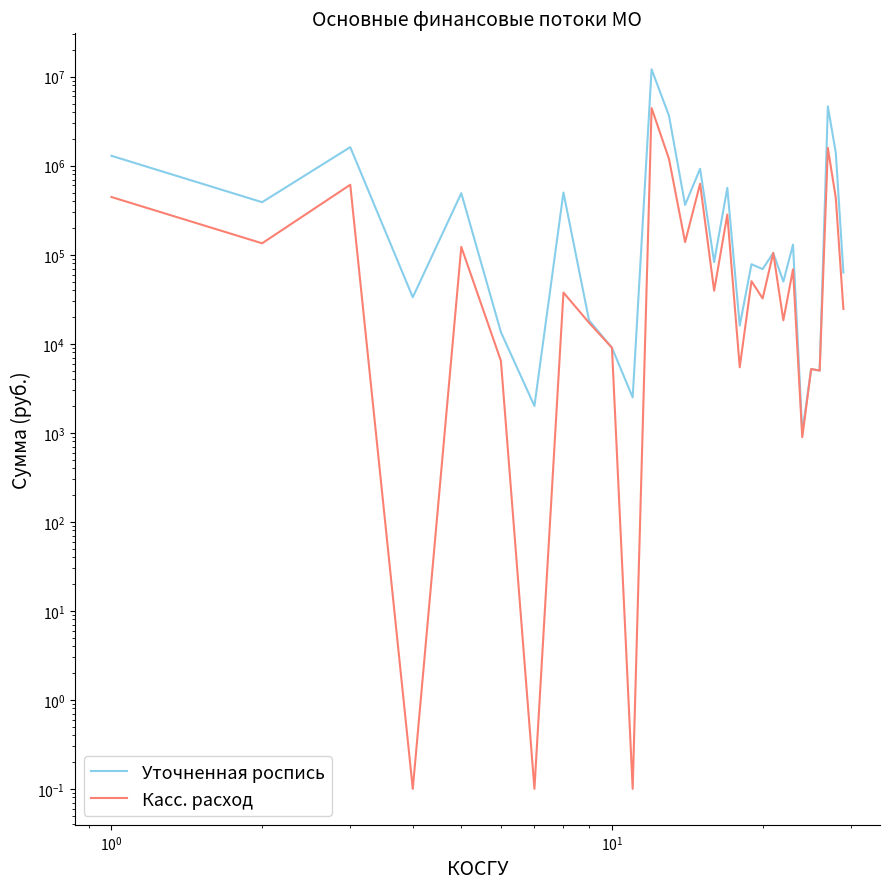

Reading left to right, transcribe all the data shown in this chart.

Уточненная роспись: 1293594.5	389457.5	1617564.9	33300.0	491612.0	13500.0	2000.0	500471.5	18289.3	9028.5	2500.0	12113986.7	3647046.5	362900.0	923990.4	82799.6	564780.0	16000.0	78326.1	69000.0	104870.0	50000.0	130032.9	1000.0	5200.0	5000.0	4645431.8	1402528.4	63000.0
Касс. расход: 445315.0	134485.1	611290.6	0.1	122572.7	6429.4	0.1	37611.0	17231.8	9028.5	0.1	4450474.9	1191687.6	138720.7	627592.4	39481.6	282856.6	5445.8	50472.0	32310.3	104870.0	18368.0	68580.0	892.0	5200.0	5000.0	1583447.7	435807.9	24544.9